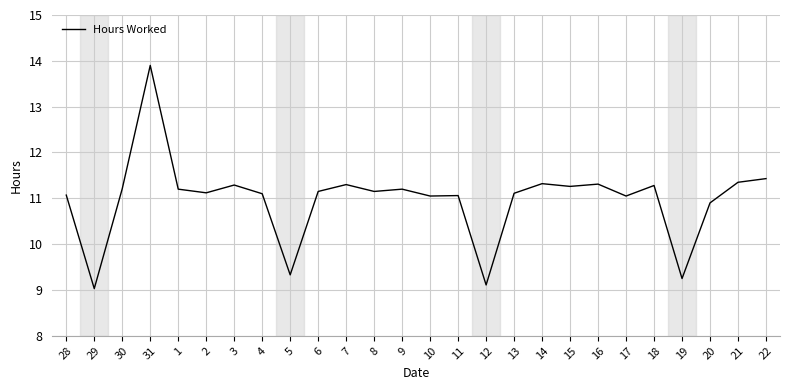

The chart shows a value of 11.3 at 21. True or false?

True